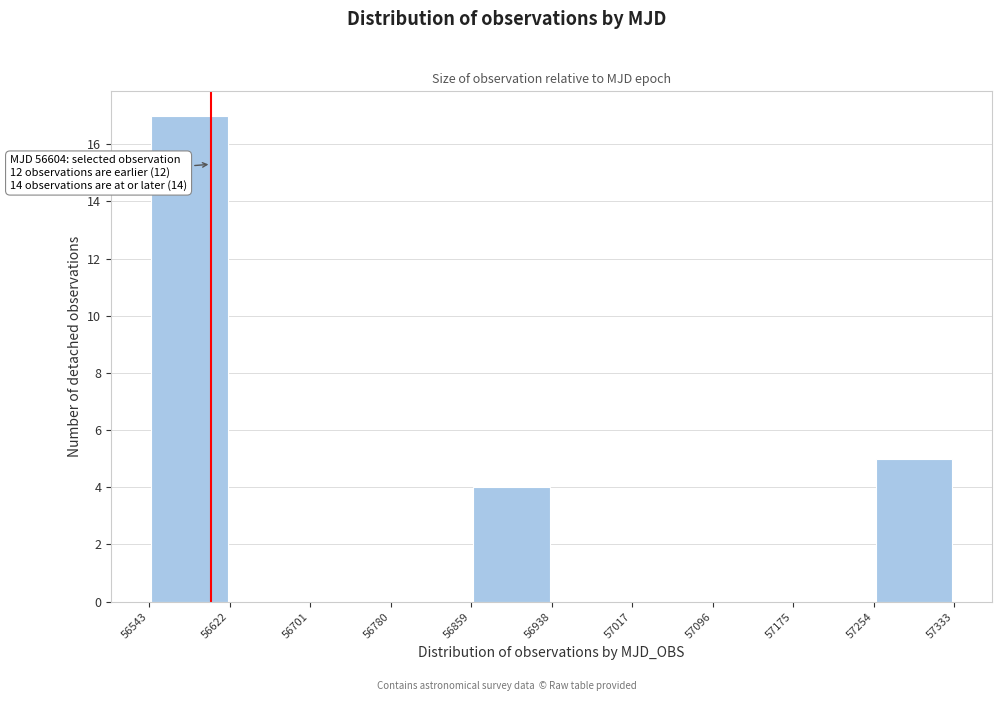

Over which range of the x-axis is the bar tallest?

56543 to 56622